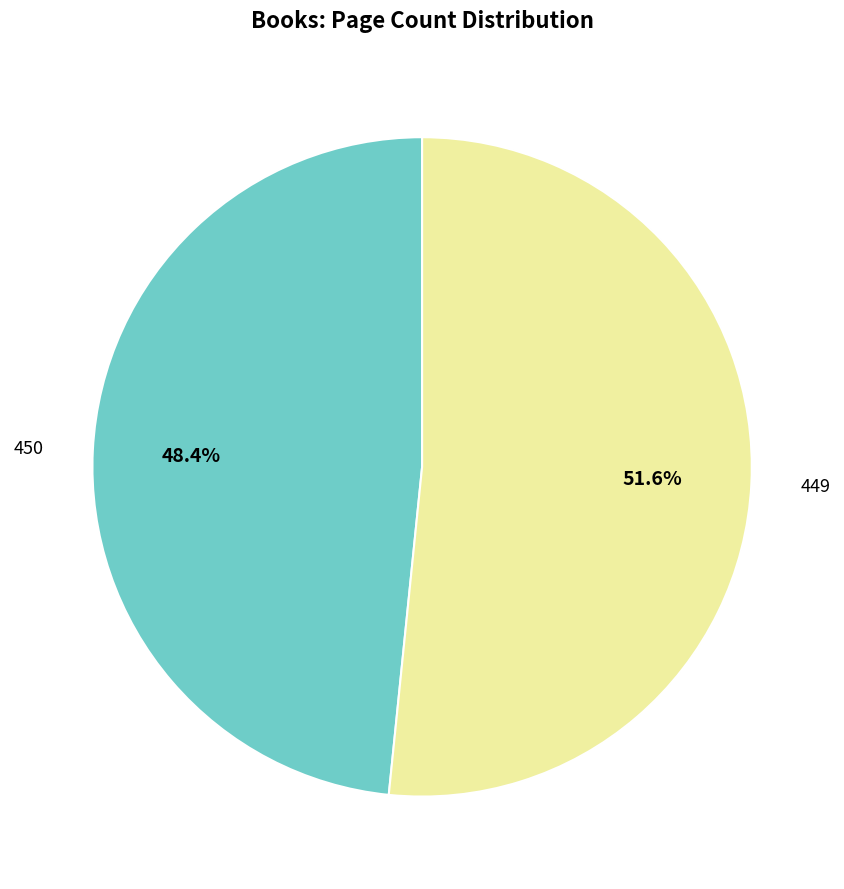

How many segments does this pie chart have?

2